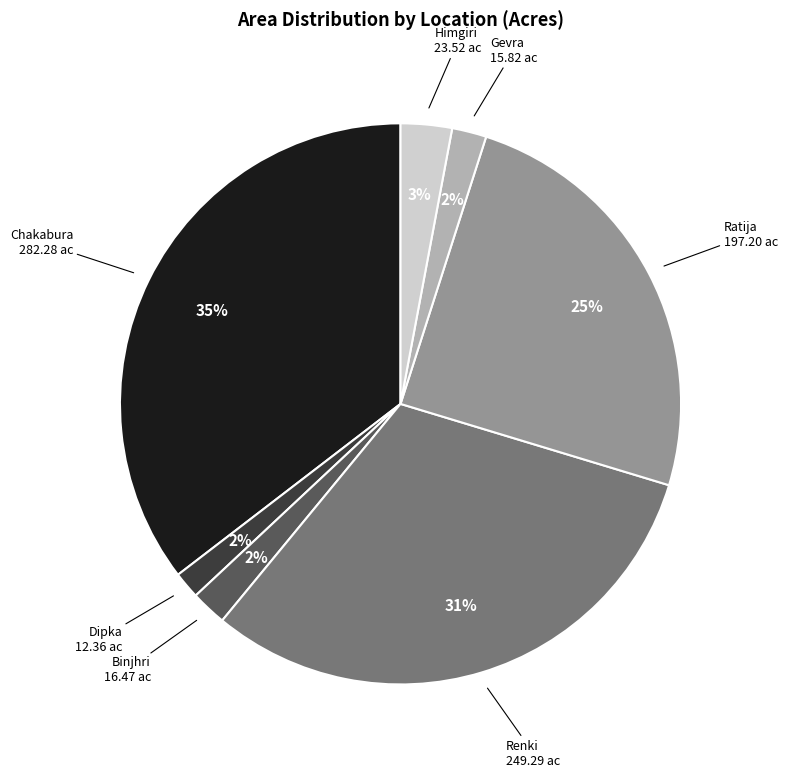

Count the number of slices in the pie.

7